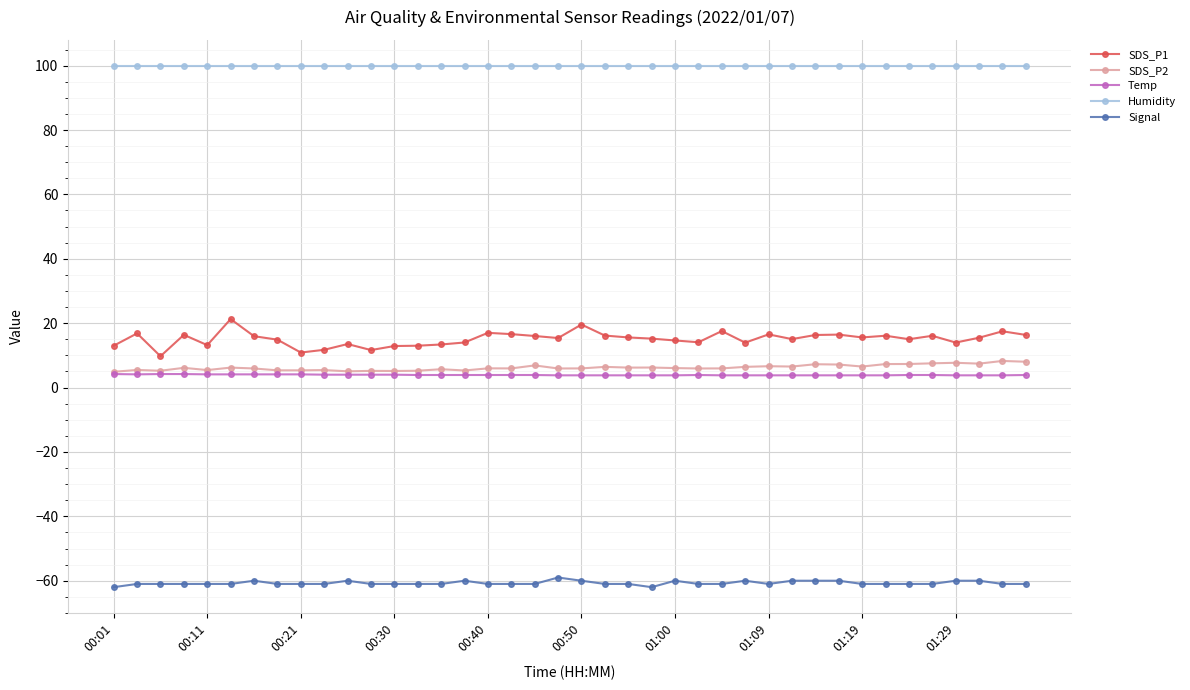

How many lines are shown in the chart?

5